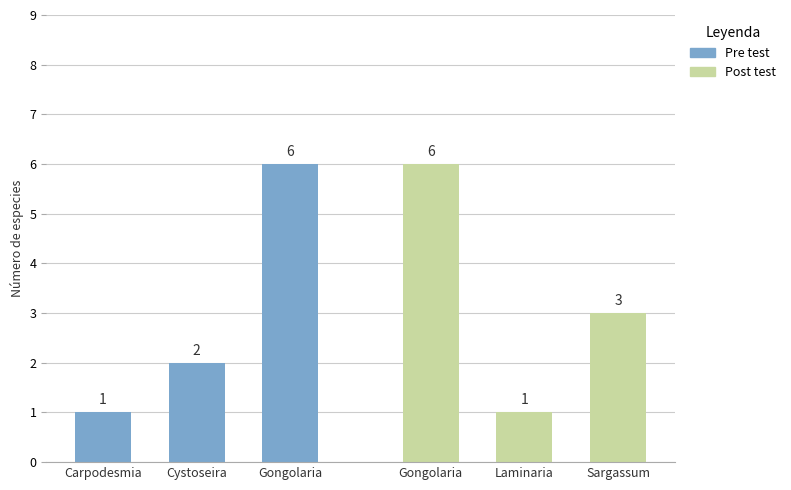

How many data points in Post test are above 3?

1